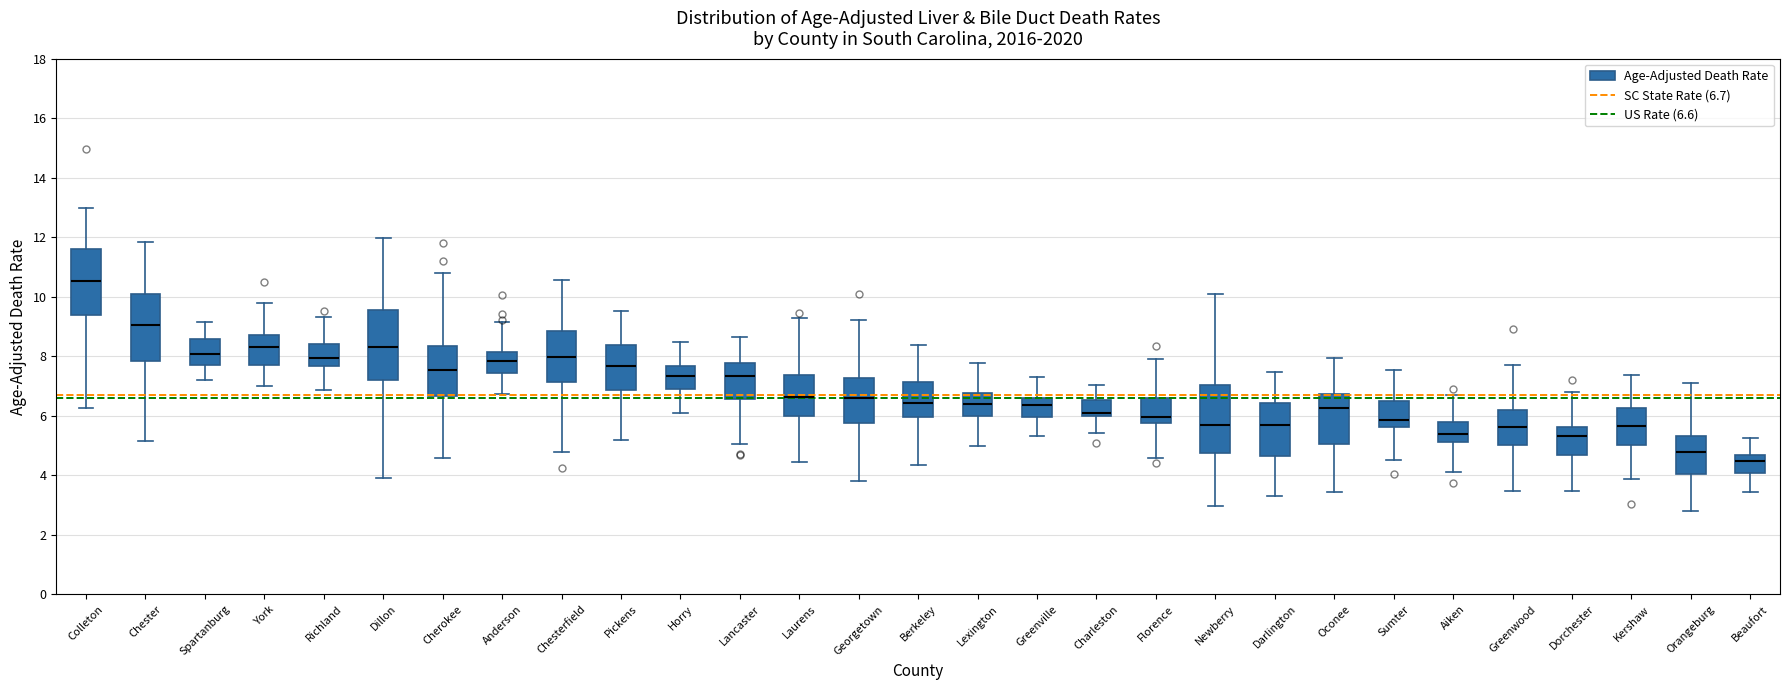

Which box's median line is the lowest?

Beaufort